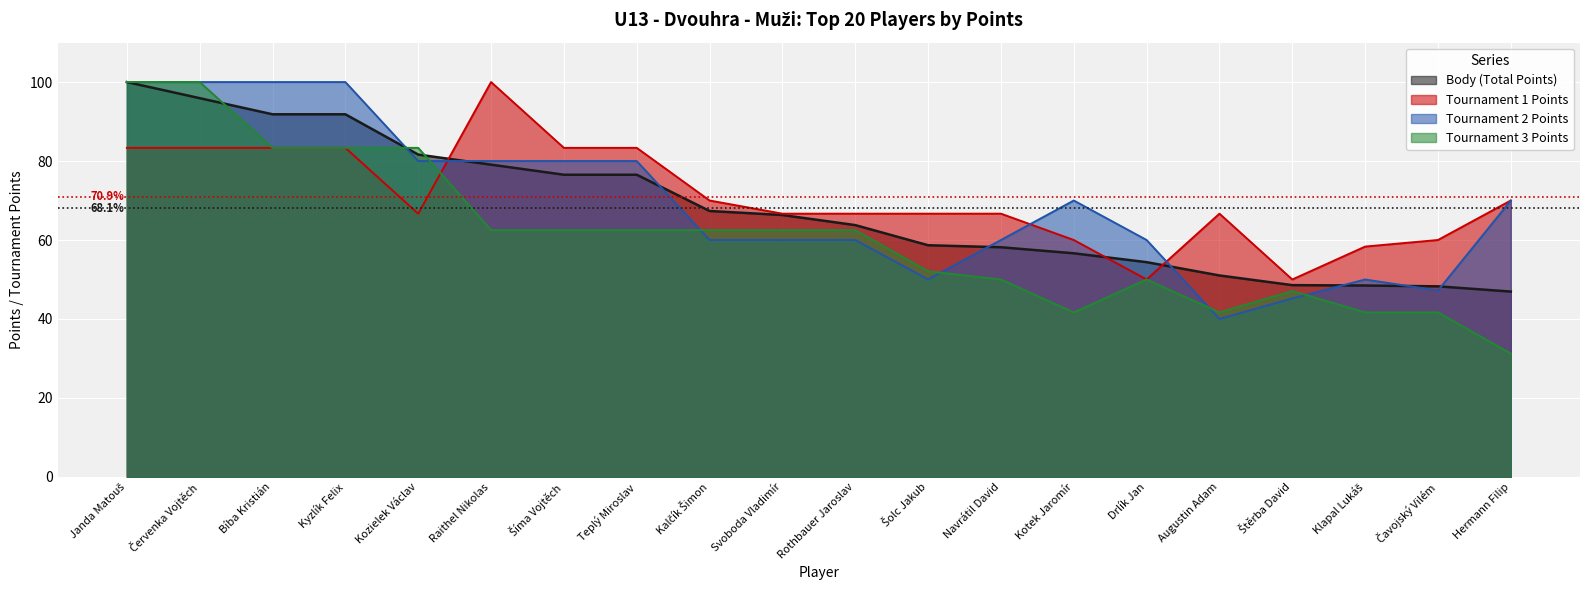

What is the total value across all series at Hermann Filip?

218.2